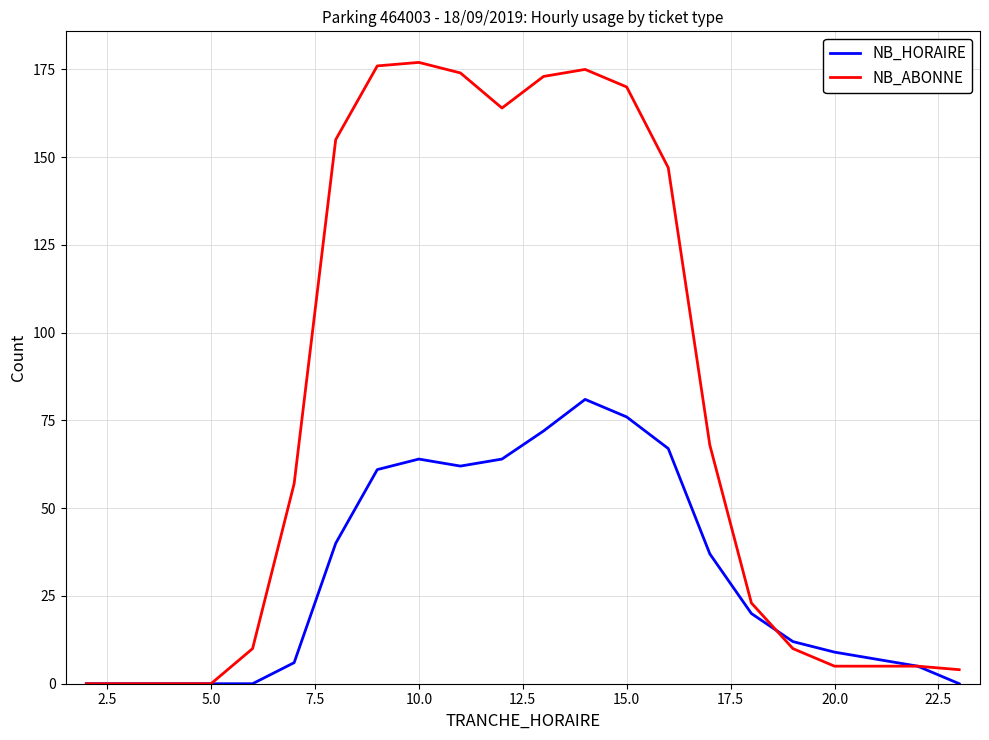

Rank the series by their maximum value, from lowest to highest.

NB_HORAIRE, NB_ABONNE